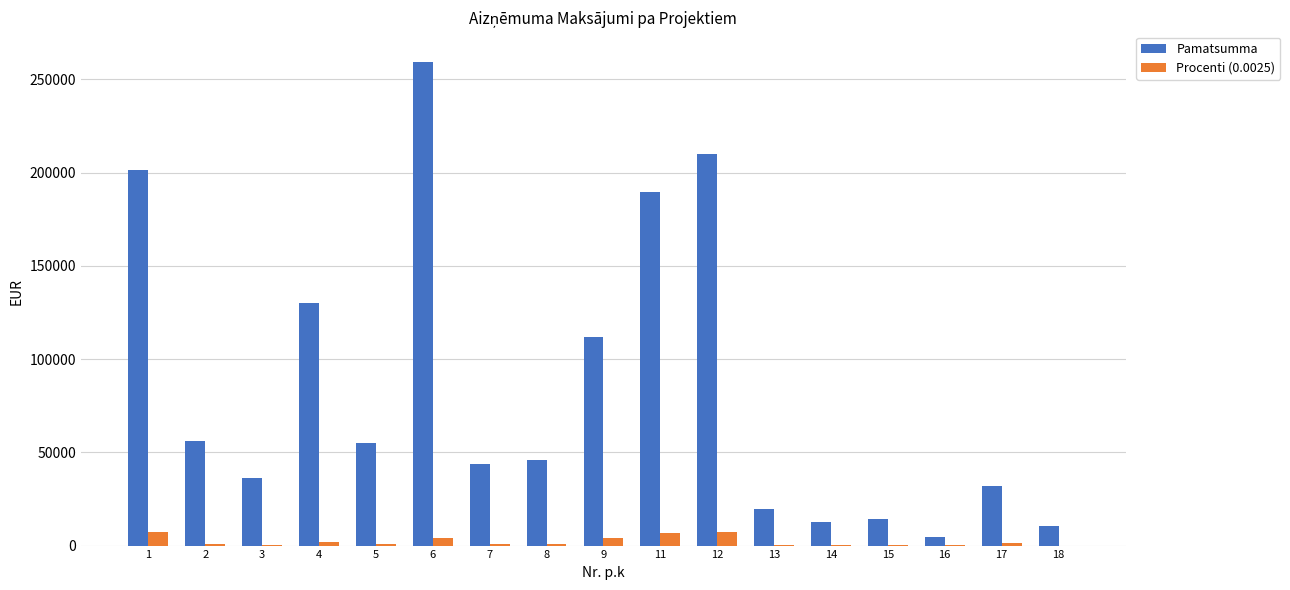

Which series has the largest range (max minus min)?

Pamatsumma